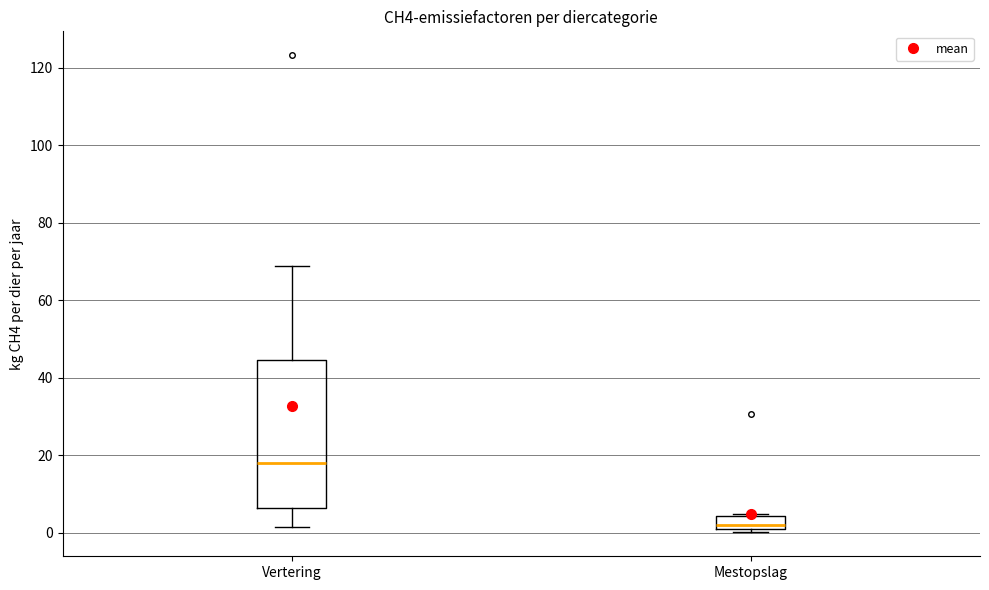

Reading left to right, transcribe this box plot: for each box, give where its median line is, the range the box spans, and where its two whiskers end, as read against the y-axis. The values are not printed on the chart, so give them approximately, as read against the axis.

Vertering: median 18, box 6 to 44, whiskers 2 to 68
Mestopslag: median 2, box 0 to 4, whiskers 0 (just below the box's lower edge) to 4